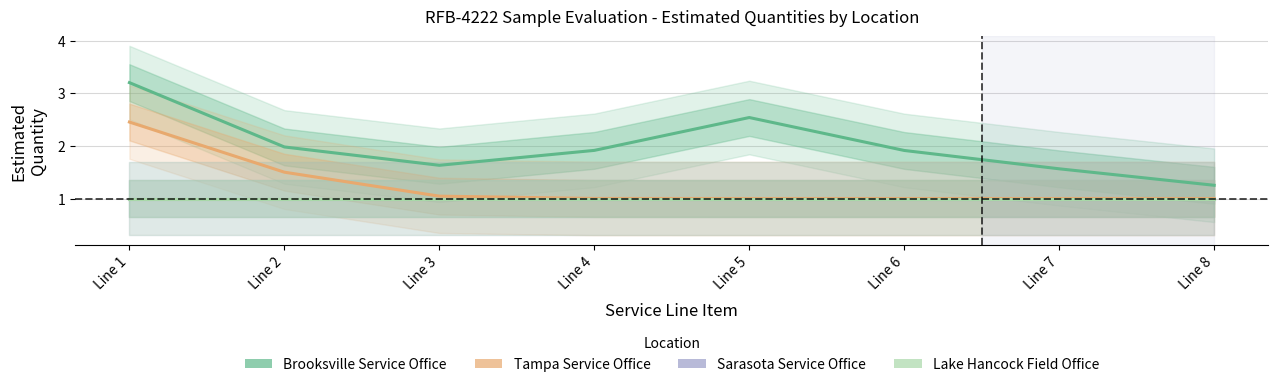

What is the sum of the Tampa Service Office values at Line 4 and Line 2?

2.5